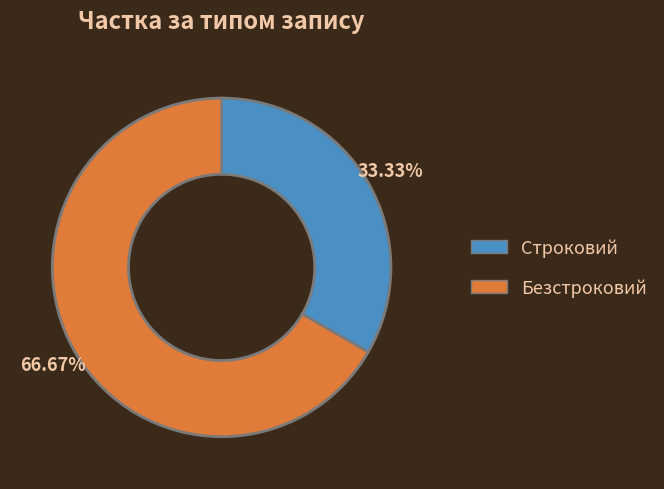

How many segments does this pie chart have?

2